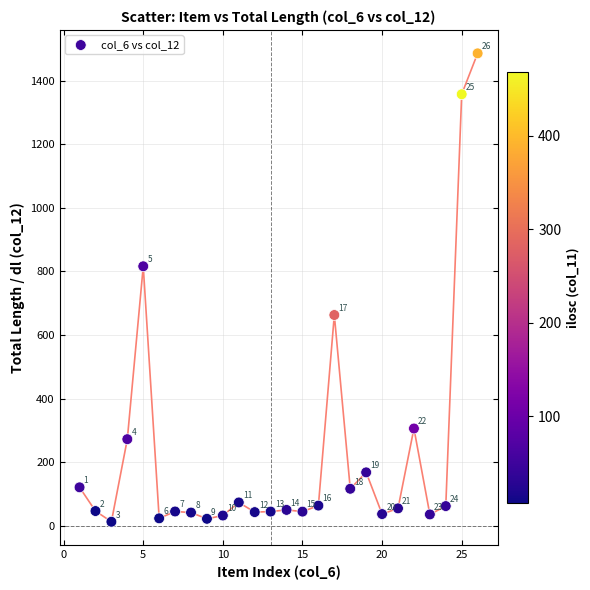

What is the range of X values (max minus min)?

25.0